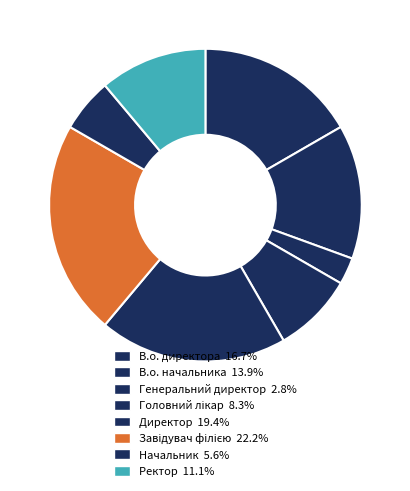

Rank the categories by value from lowest to highest.

Генеральний директор, Начальник, Головний лікар, Ректор, В.о. начальника, В.о. директора, Директор, Завідувач філією